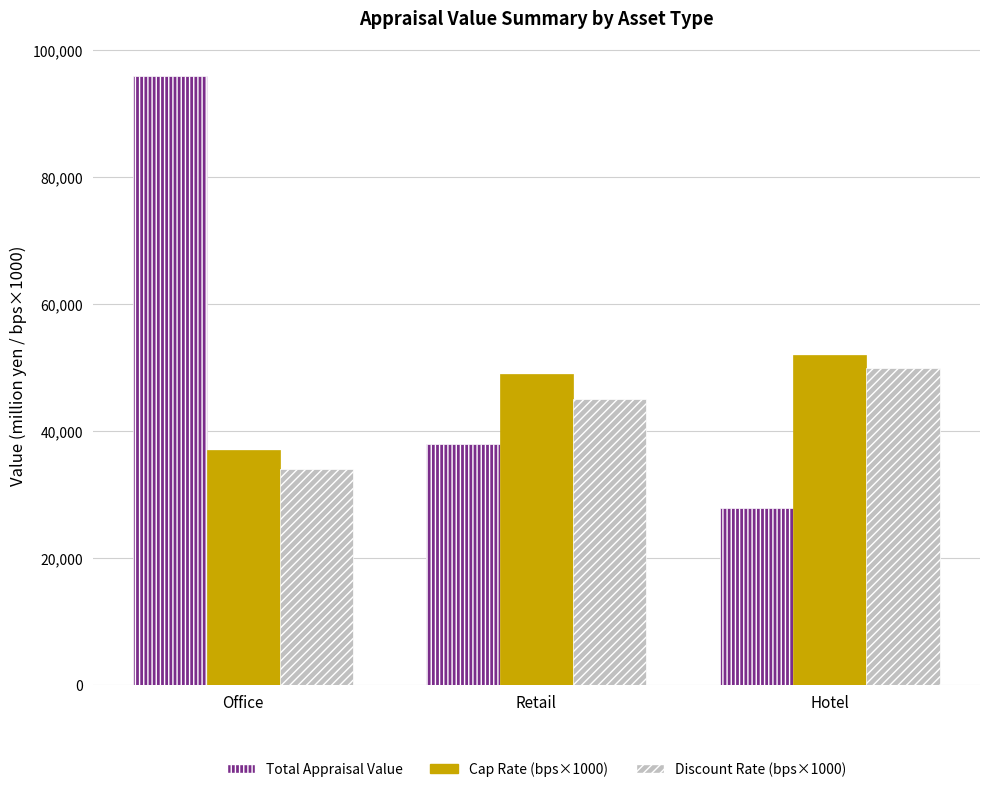

What is the spread (max minus min) of values at Retail?

10980